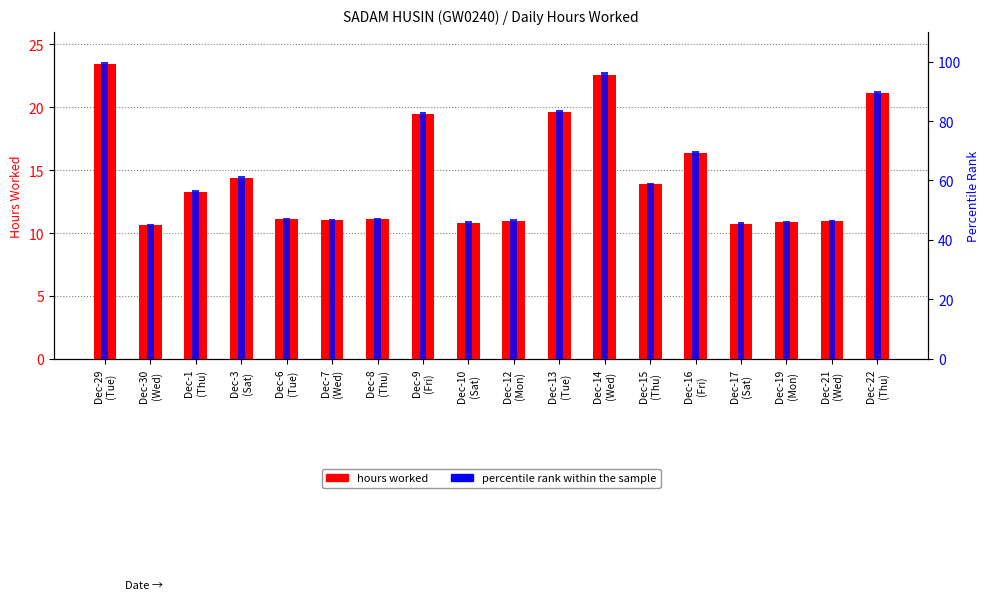

What is the total value across all series at Dec-10
(Sat)?

57.0